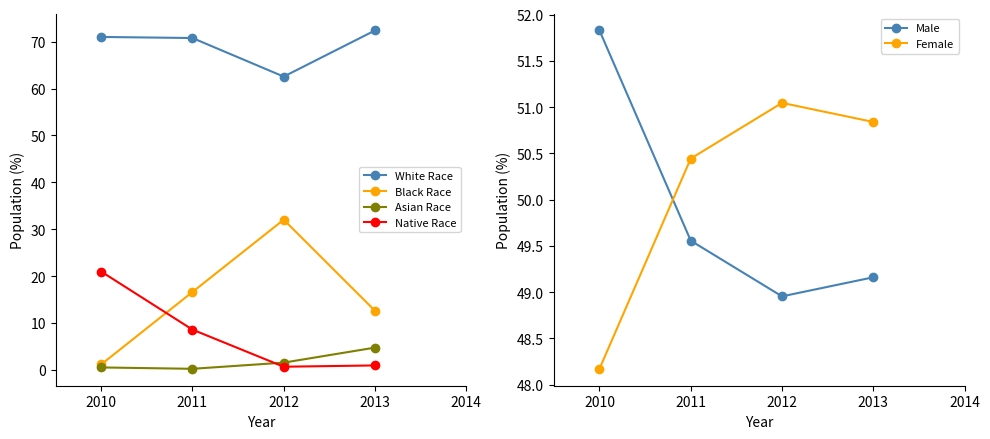

The Female series shows 22.9 at 2012. True or false?

False